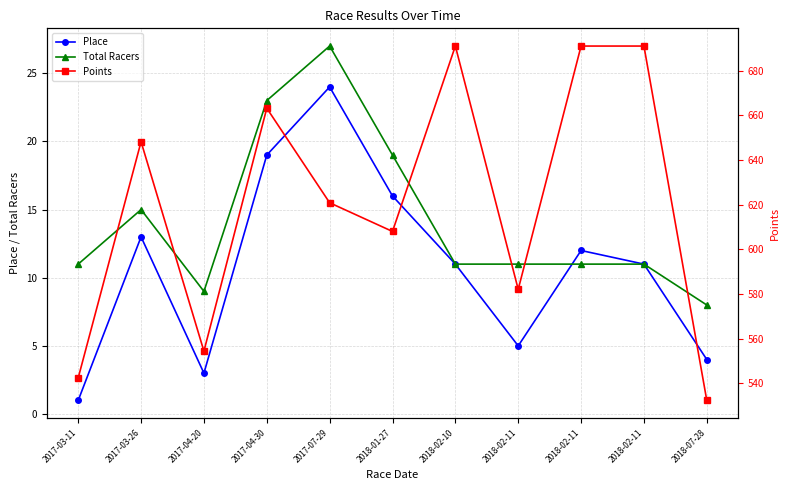

The value of Points at 2018-02-11 is 139.4. True or false?

False